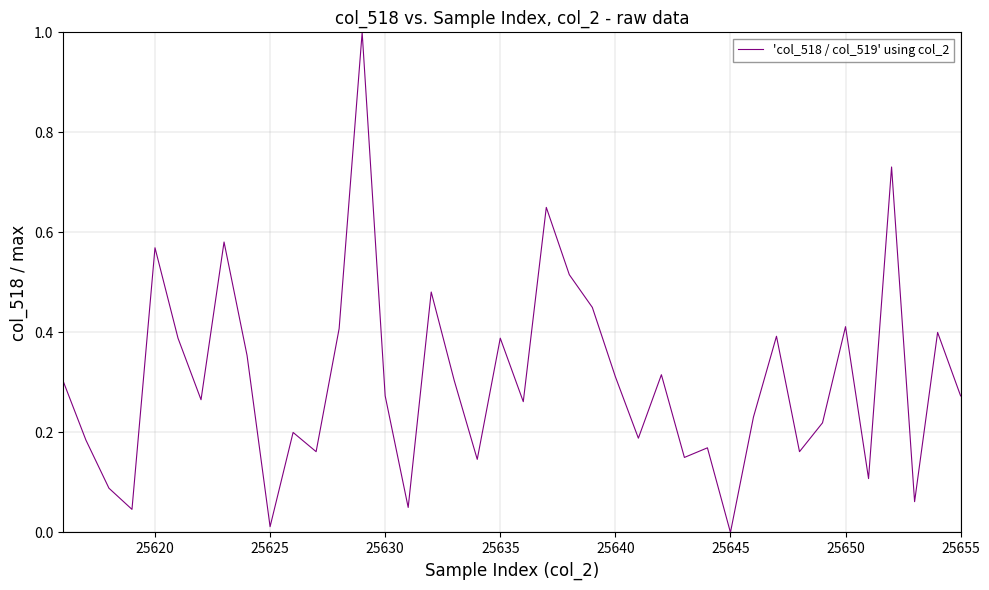

What is the greatest value displayed?

1.0